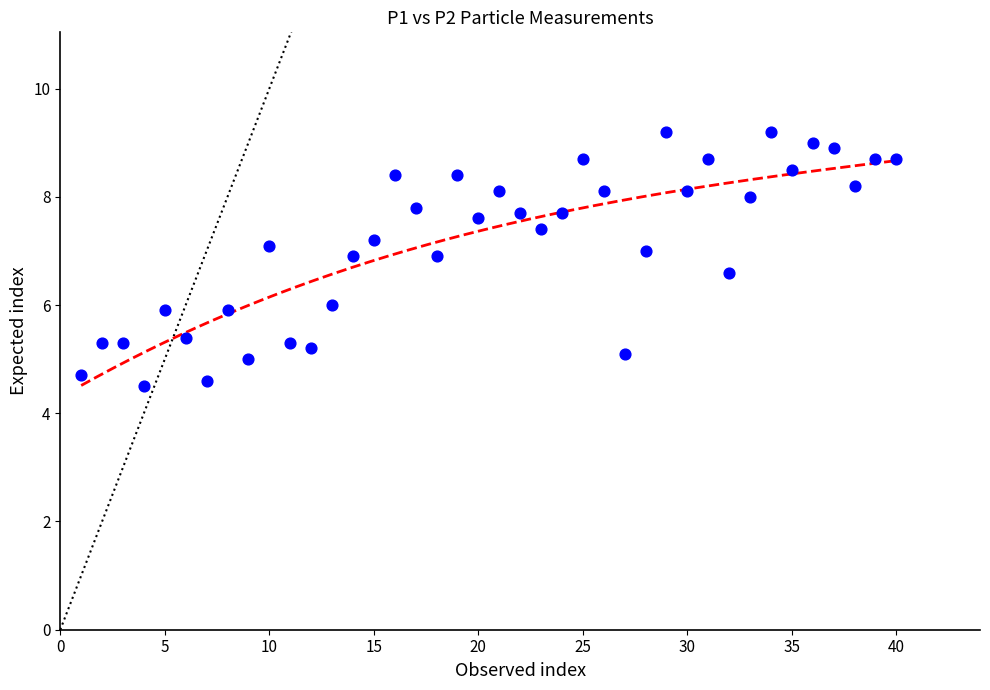

What is the range of Y values (max minus min)?

4.7